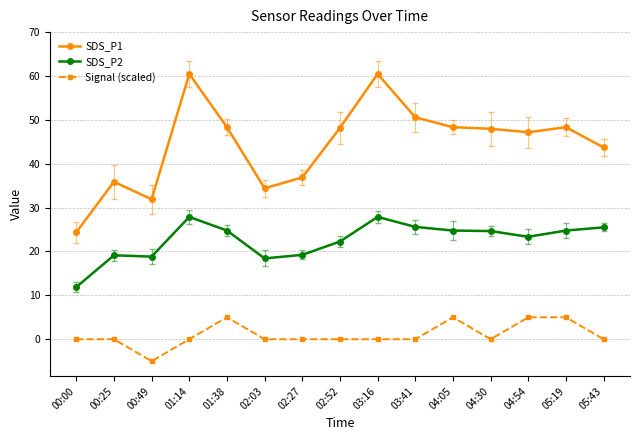

What is the difference between the highest and lowest values at 02:03?

34.4